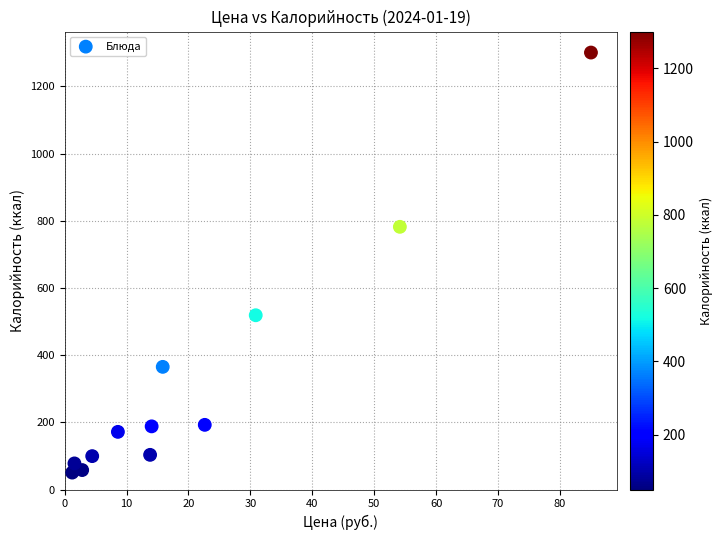

What is the range of X values (max minus min)?

83.8